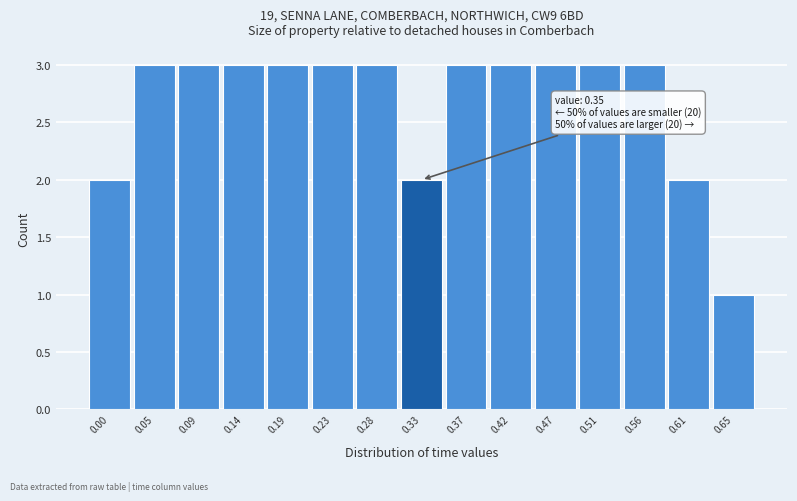

Reading left to right, extract all data points from this chart.

2	3	3	3	3	3	3	2	3	3	3	3	3	2	1